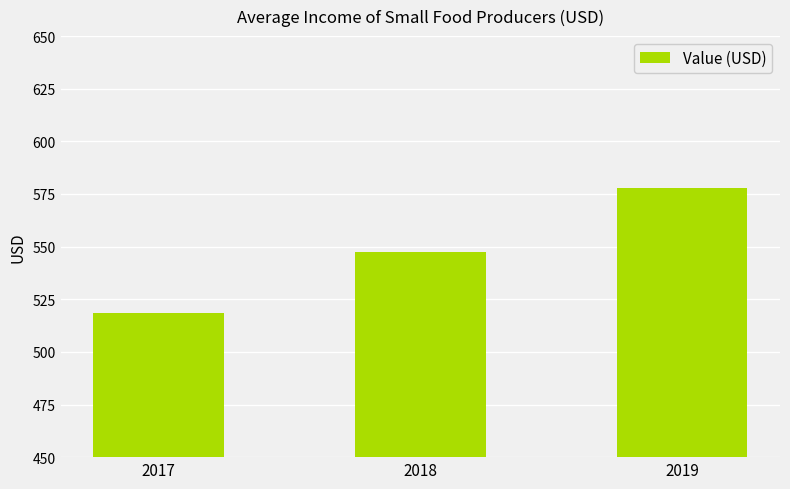

At which category does the chart reach its peak across all series?

2019